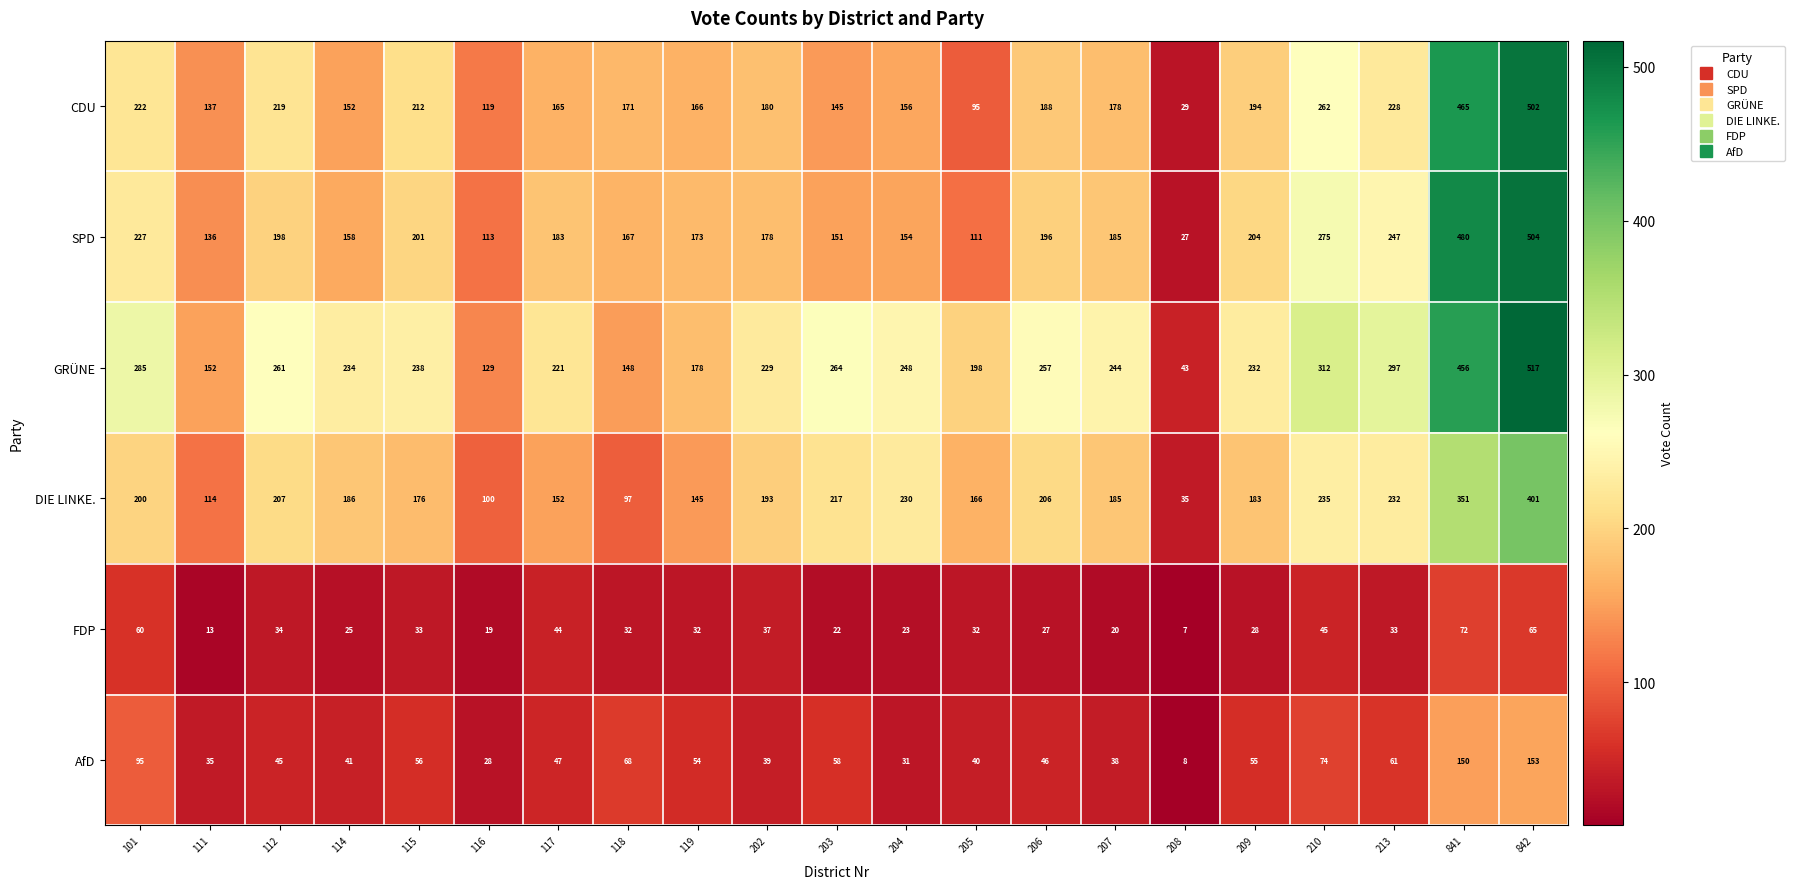

Which series has the largest total across all categories?

GRÜNE